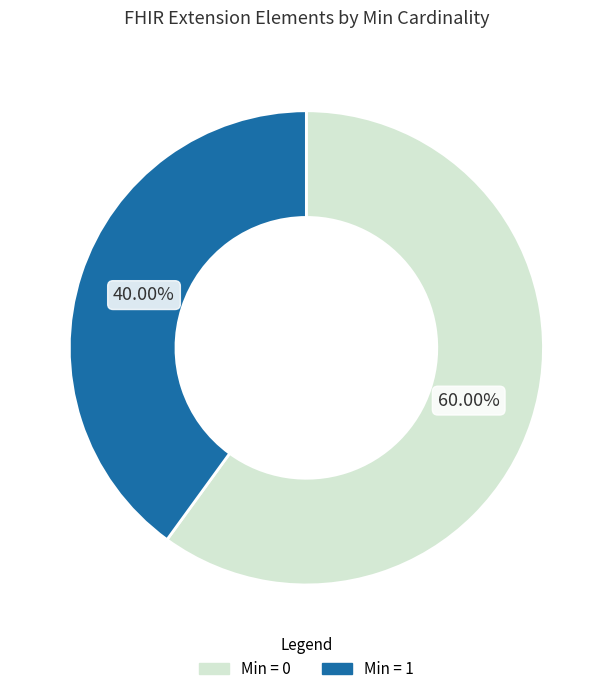

What is the ratio of the value at Min = 1 to the value at Min = 0?

0.7